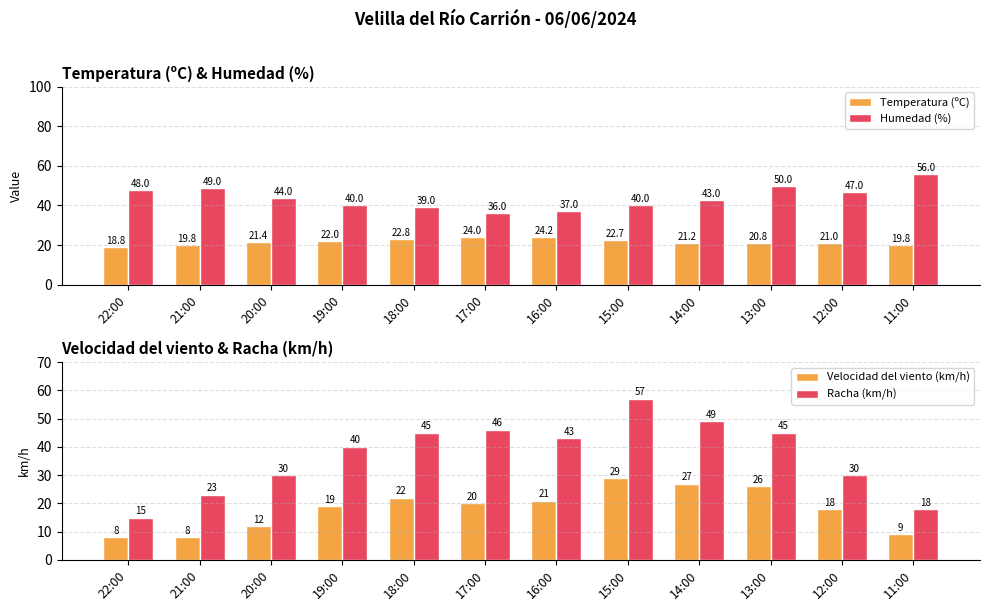

Which series has the largest total across all categories?

Humedad (%)